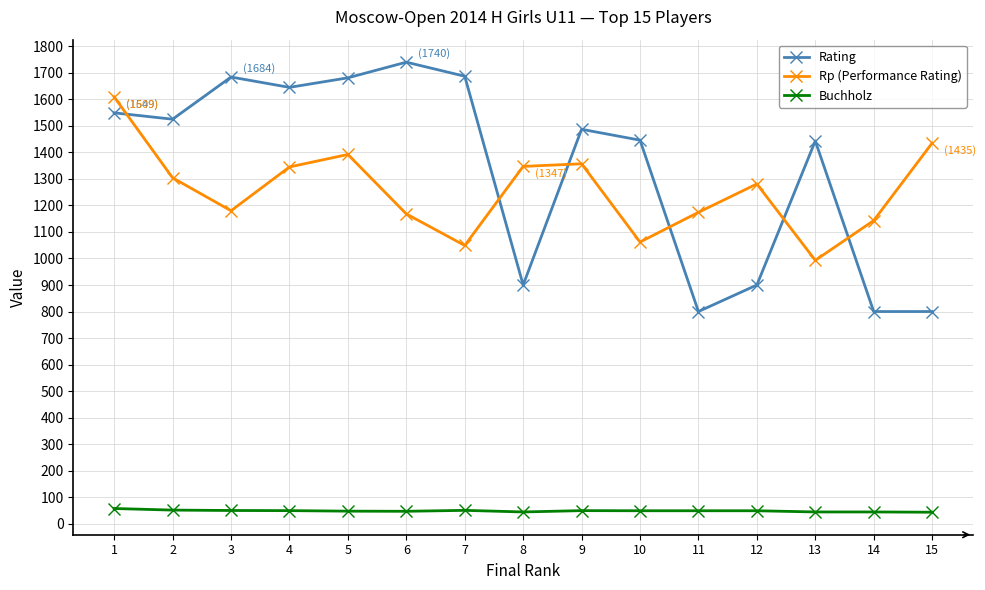

How many series are shown in this chart?

3